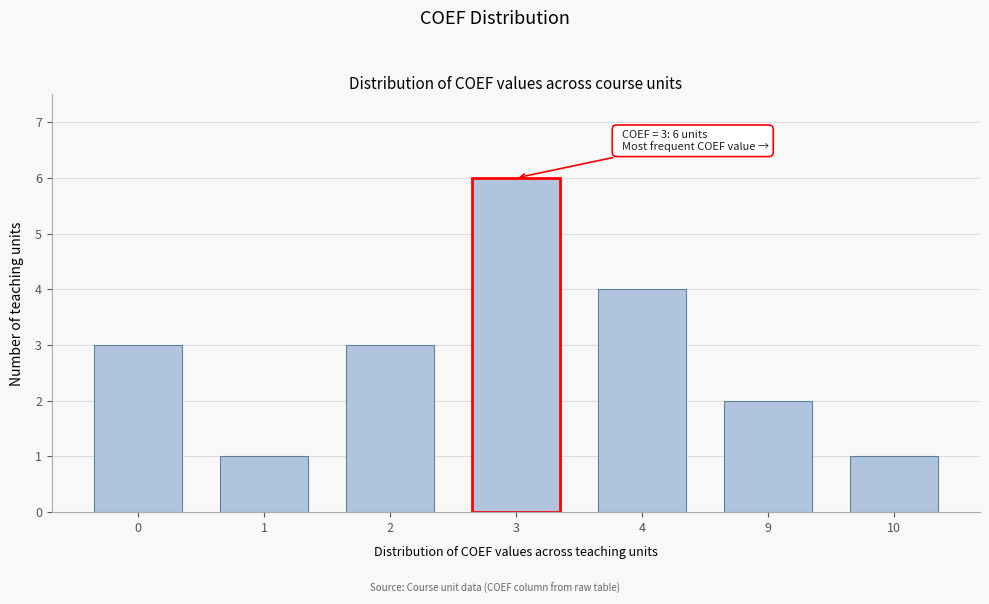

Reading left to right, what are all the values shown in this chart?

0=3	1=1	2=3	3=6	4=4	9=2	10=1